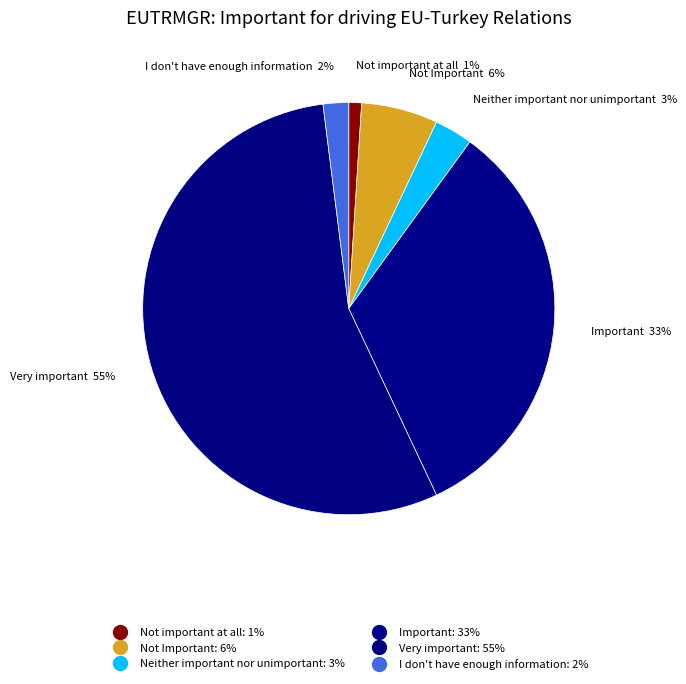

What is the majority slice?

Very important